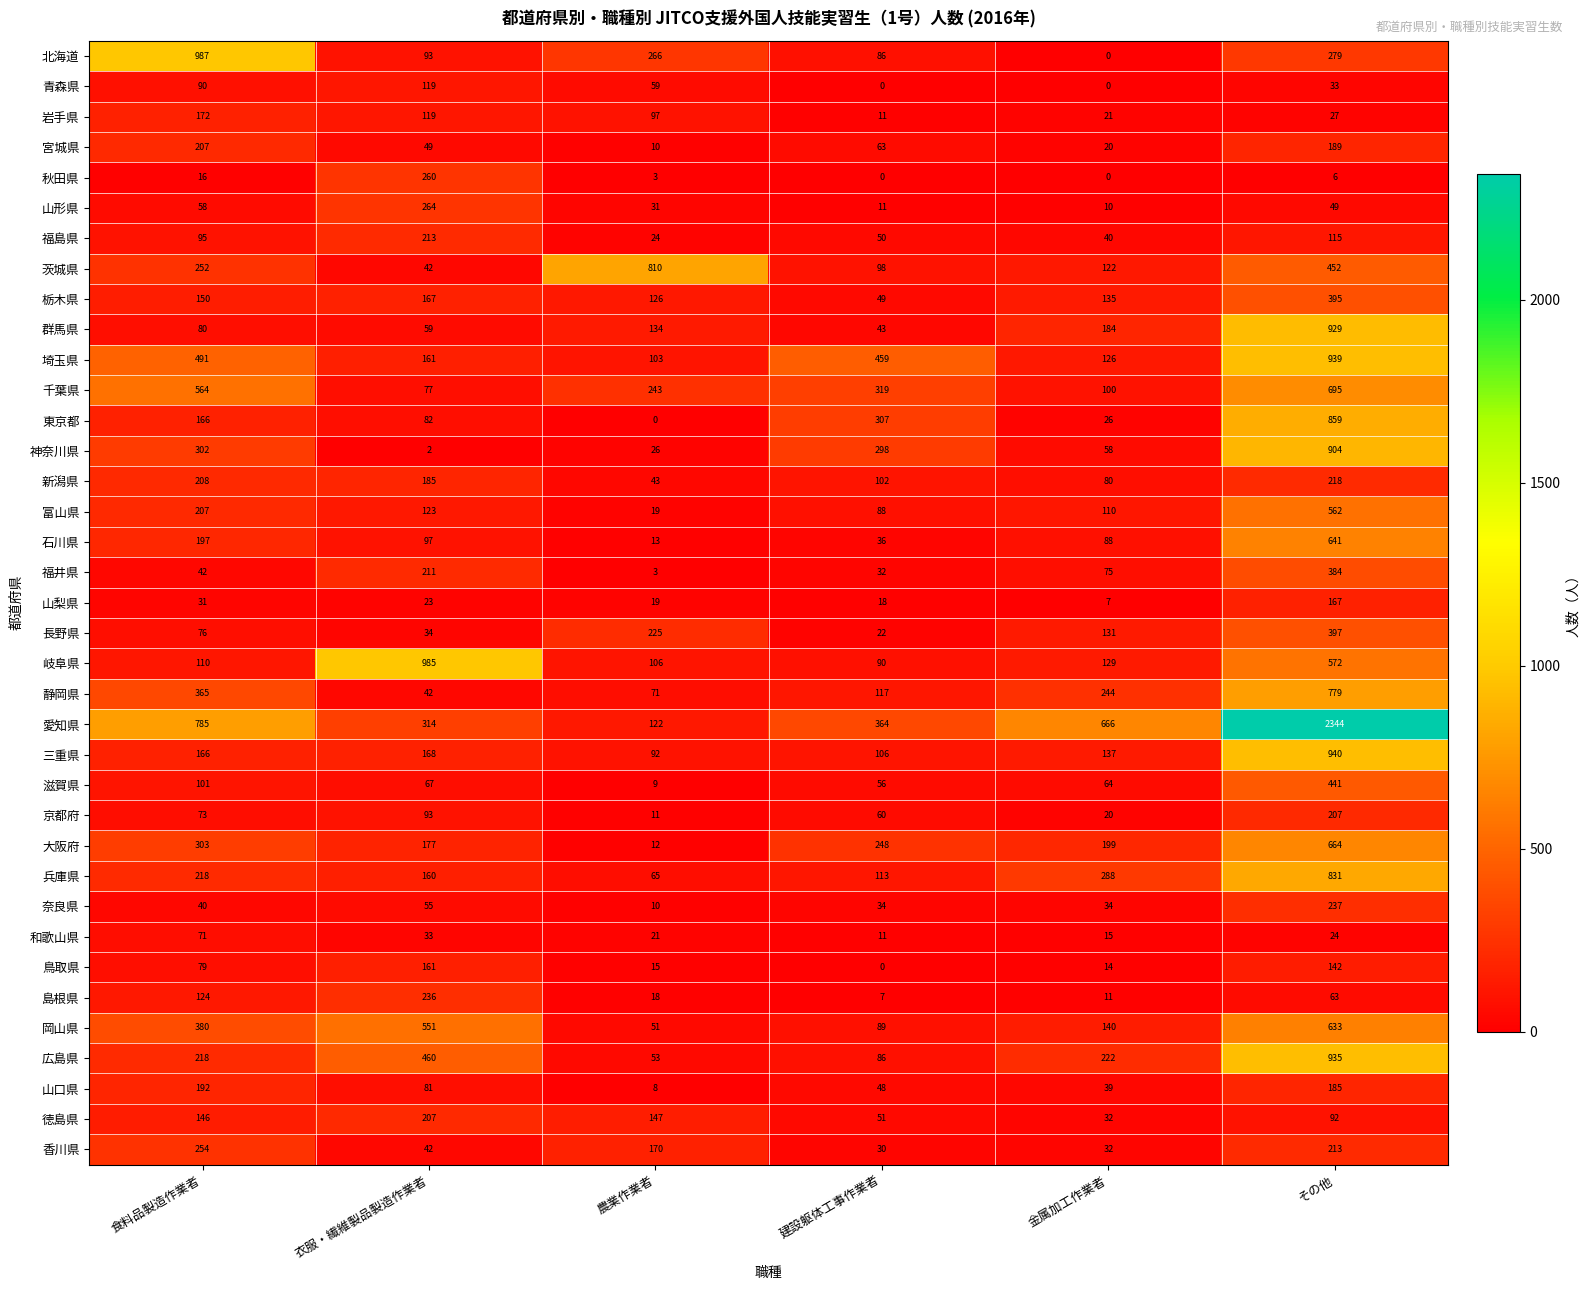

Where does the 山梨県 series first go above 23?

食料品製造作業者